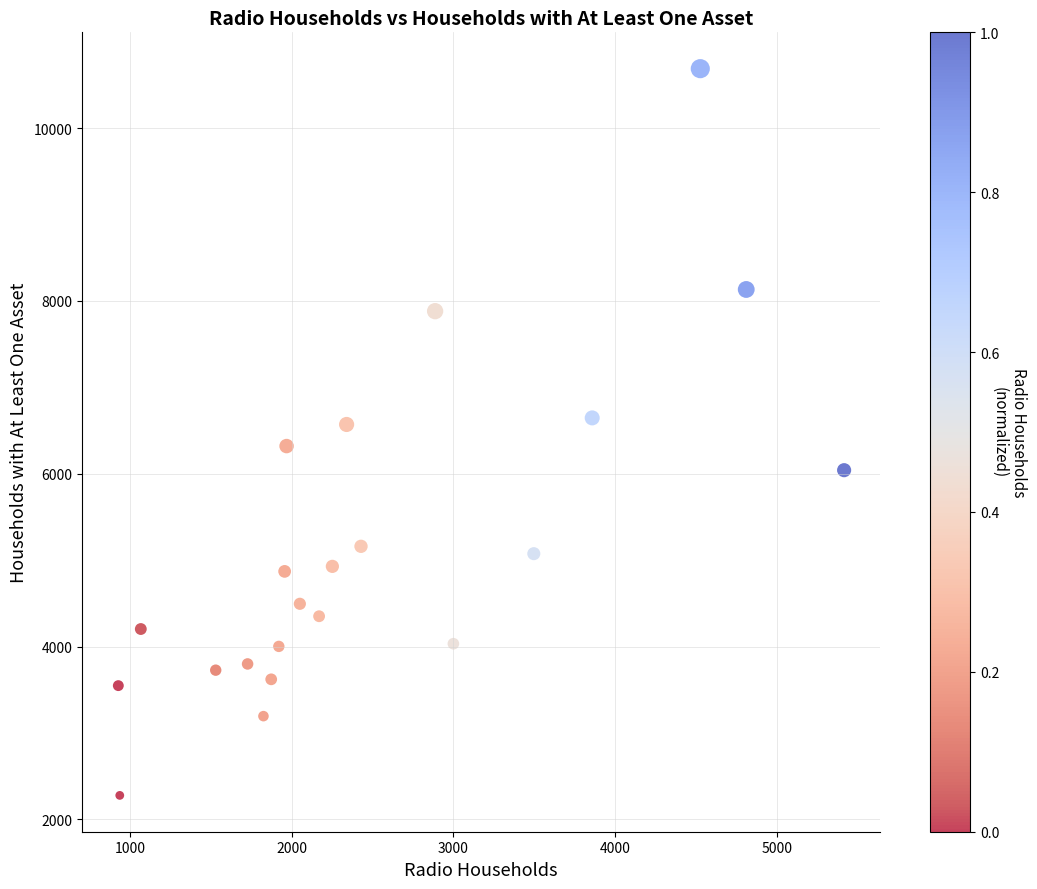

What is the range of X values (max minus min)?

4486